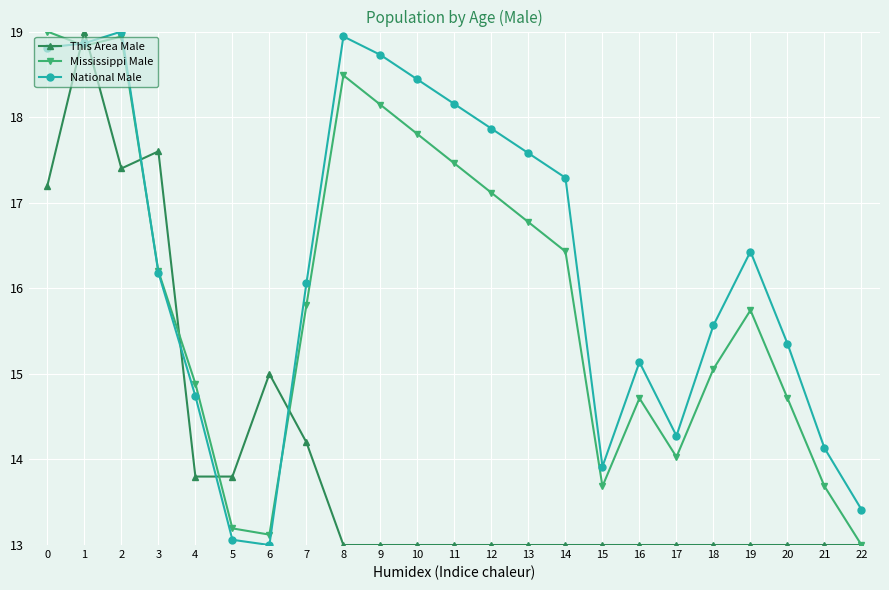

What is the spread (max minus min) of values at 7?

1.9